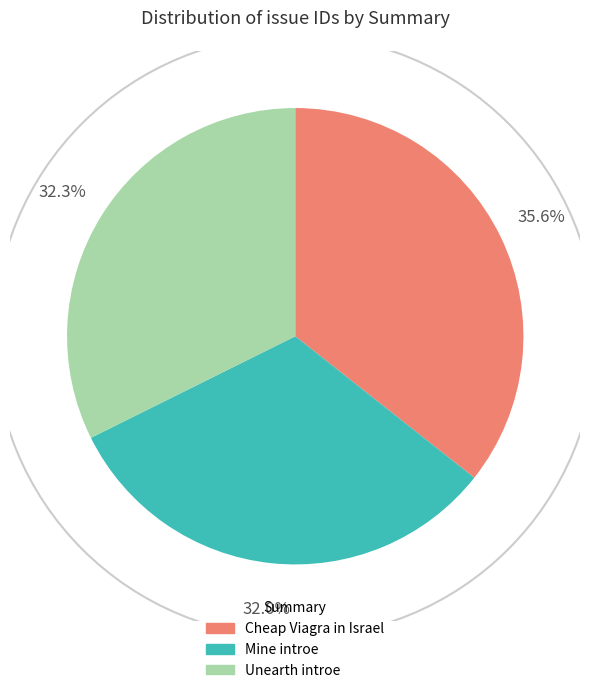

Does Cheap Viagra in Israel account for over 50% of the chart?

No